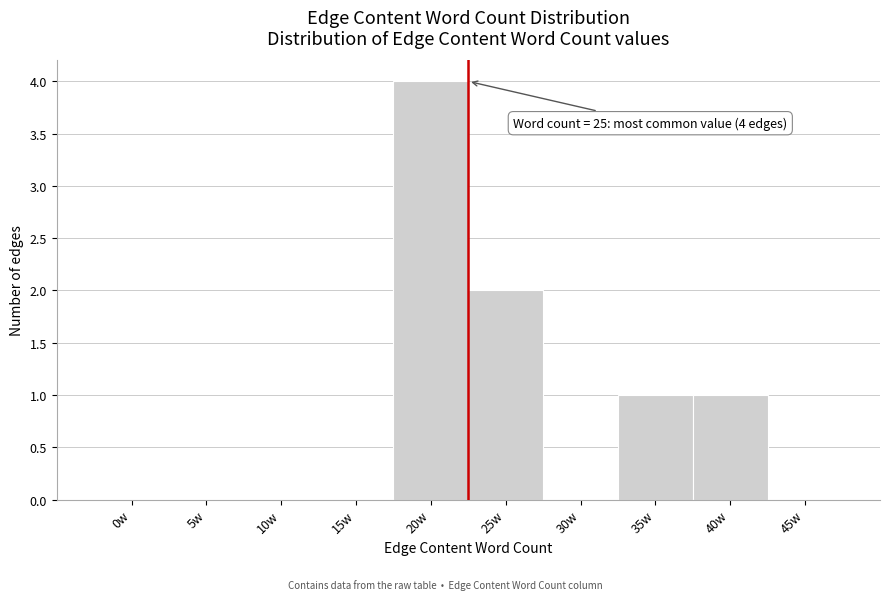

Reading right to left, transcribe all the data shown in this chart.

45w=0	40w=1	35w=1	30w=0	25w=2	20w=4	15w=0	10w=0	5w=0	0w=0